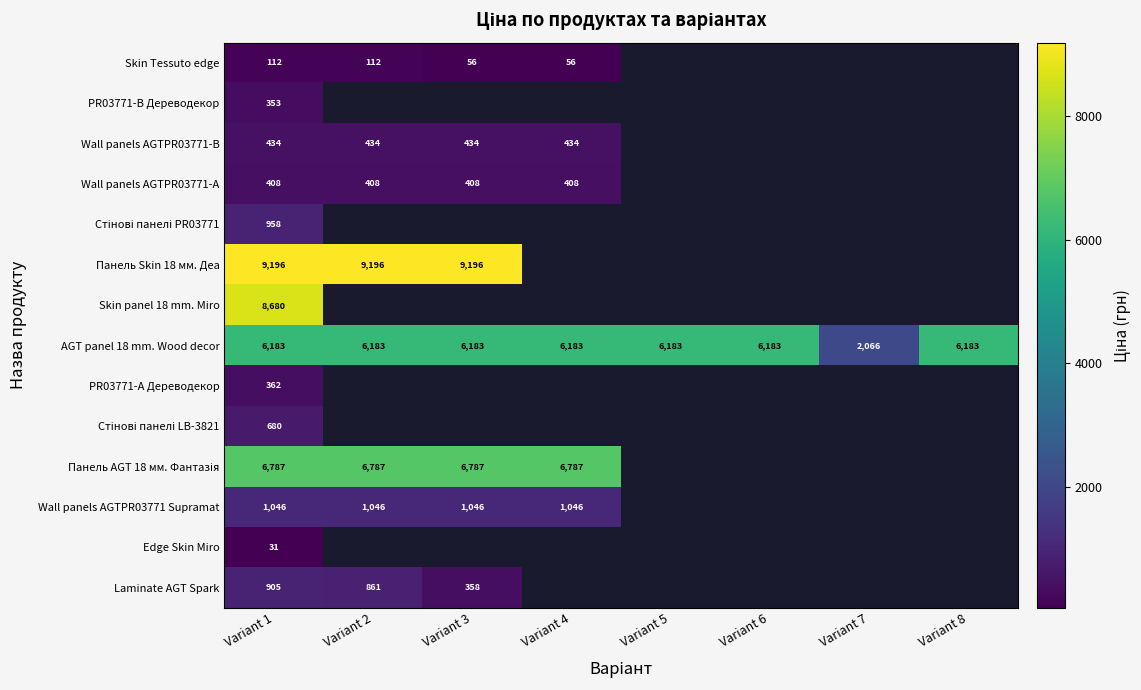

Is the value of PR03771-B Дереводекор at Variant 1 greater than the value of Skin Tessuto edge at Variant 1?

Yes